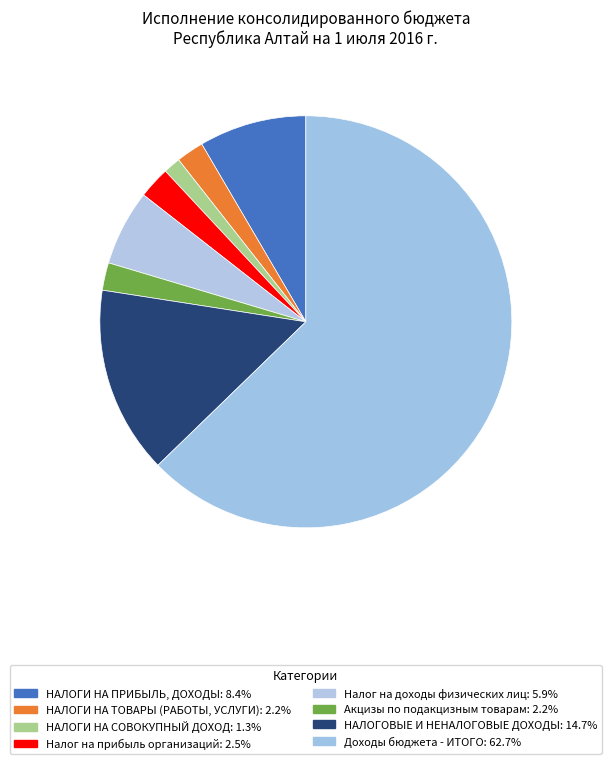

To the nearest percent, what is the difference between the Налог на доходы физических лиц and Налог на прибыль организаций slice percentages?

3%